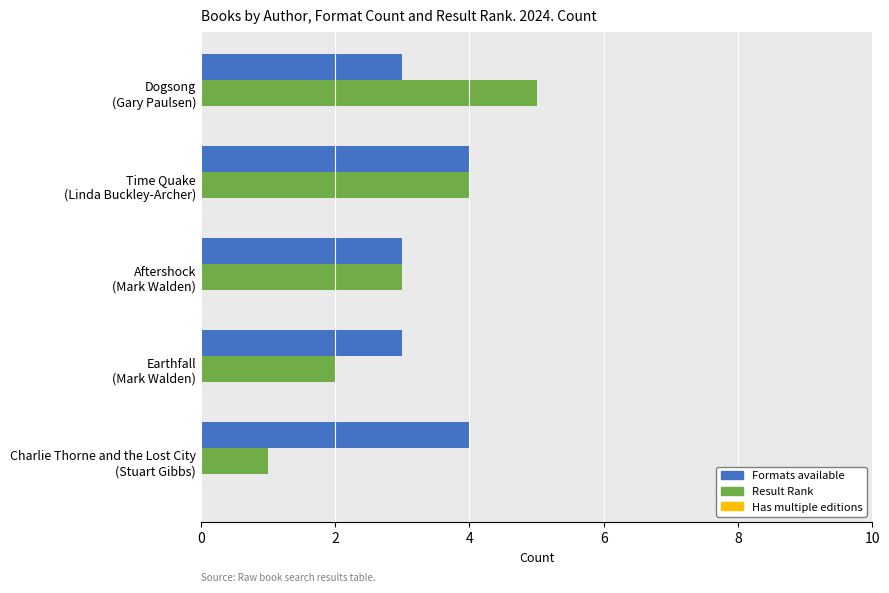

Where is Result Rank nearest to the value 3?

Aftershock
(Mark Walden)